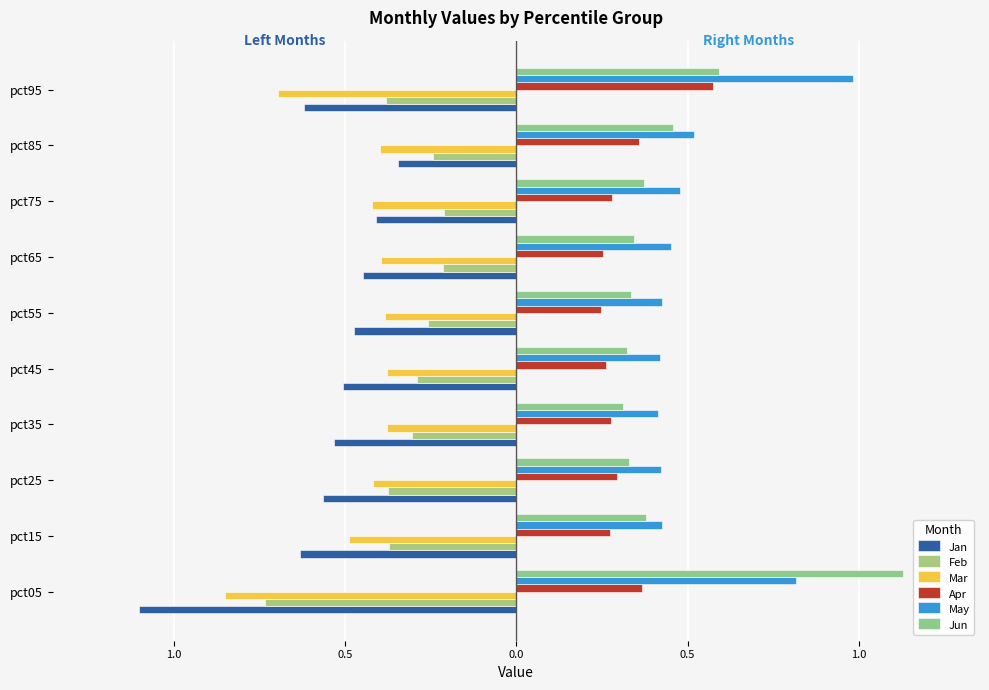

List the series in order of their peak value, lowest first.

Mar, Jan, Feb, Apr, May, Jun